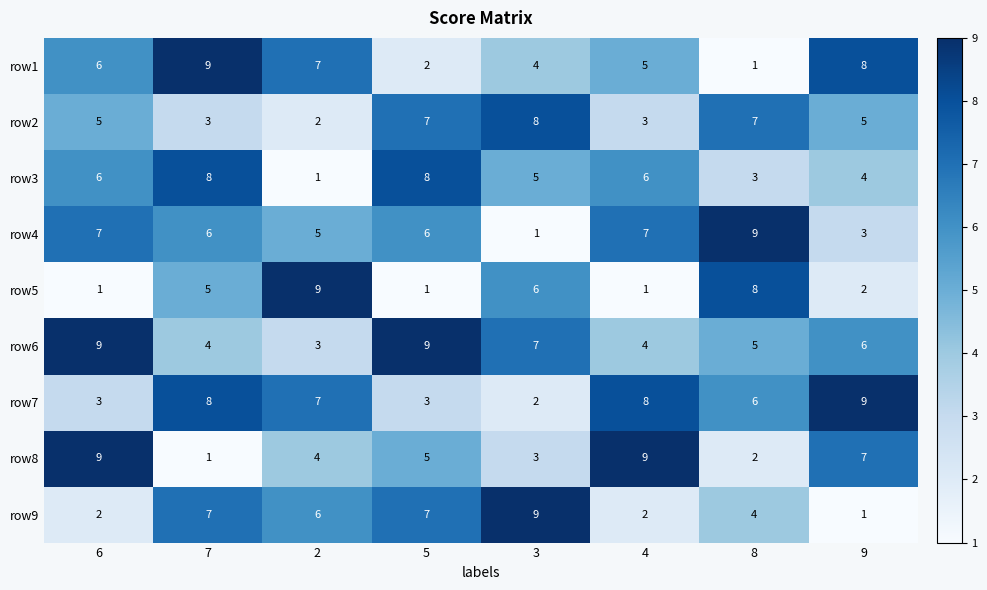

At how many categories does at least one series exceed 1?

8